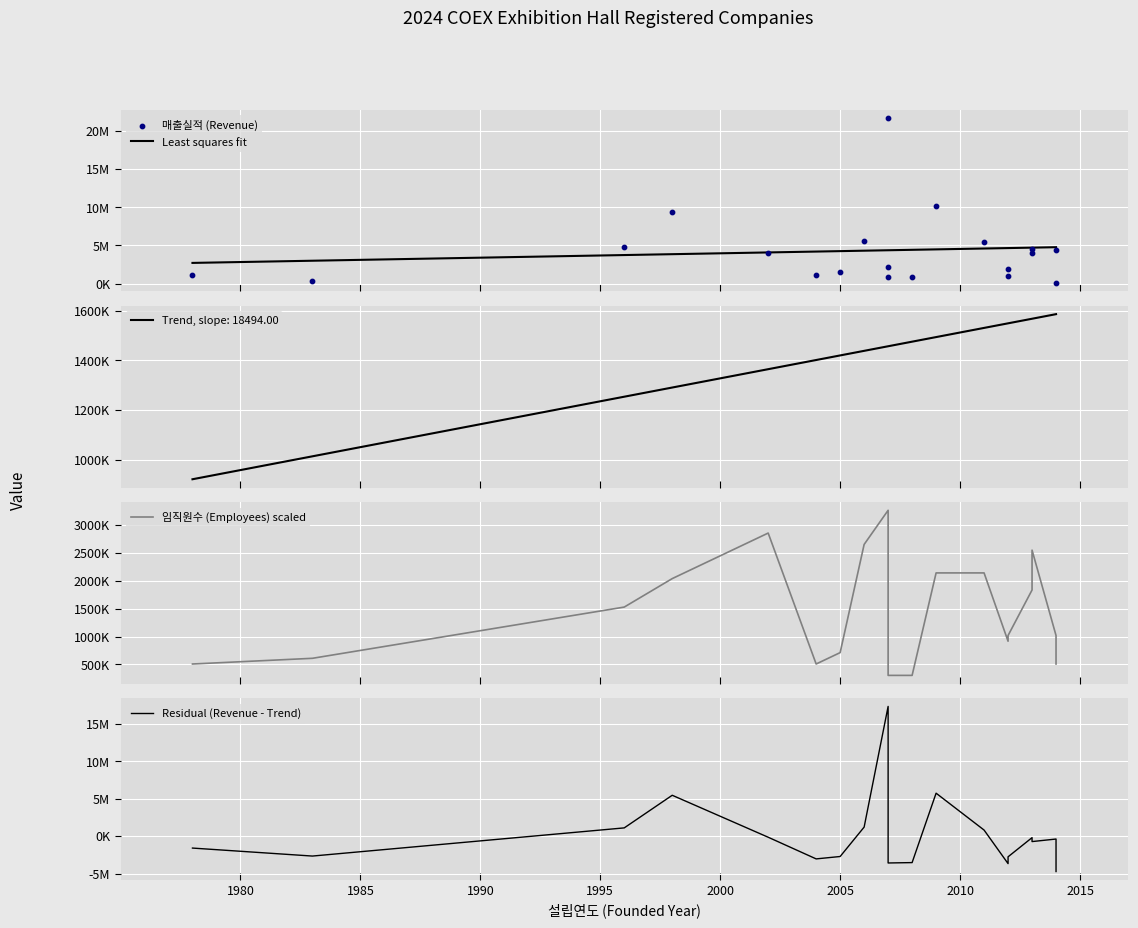

Which series has the widest spread of Y values?

Residual (Revenue - Trend)